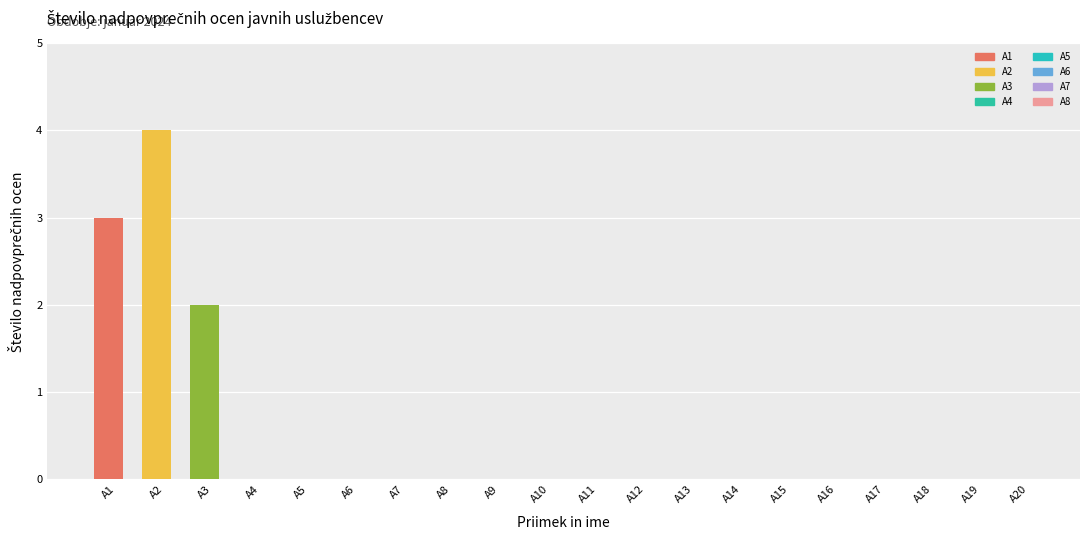

What is the change in value from A3 to A5?

-2